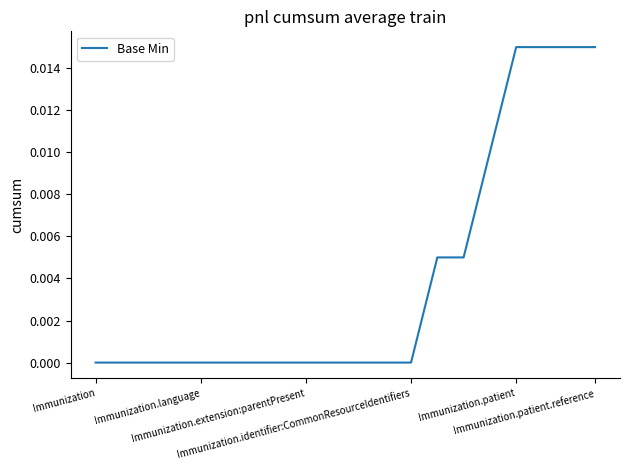

Does the chart have visible grid lines?

No